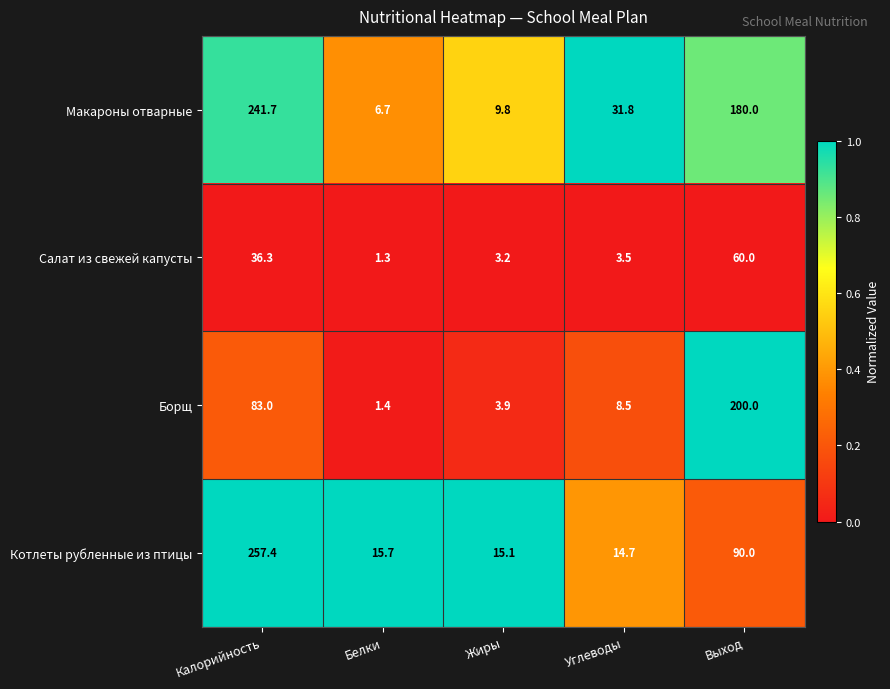

What is the sum of the Борщ values at Белки and Выход?

201.4